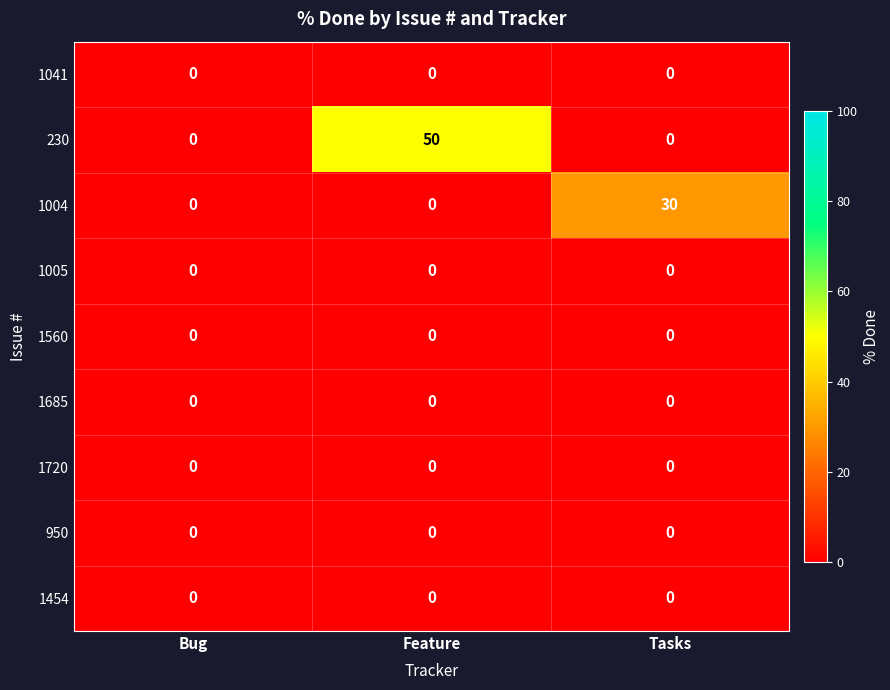

The 1004 series shows -20 at Feature. True or false?

False